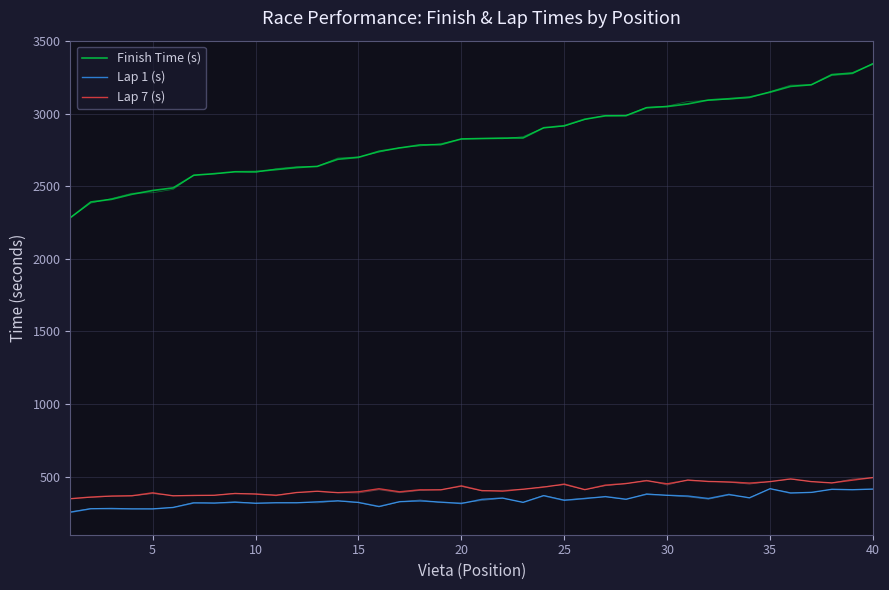

True or false: Lap 1 (s) and Finish Time (s) cross at least once.

False